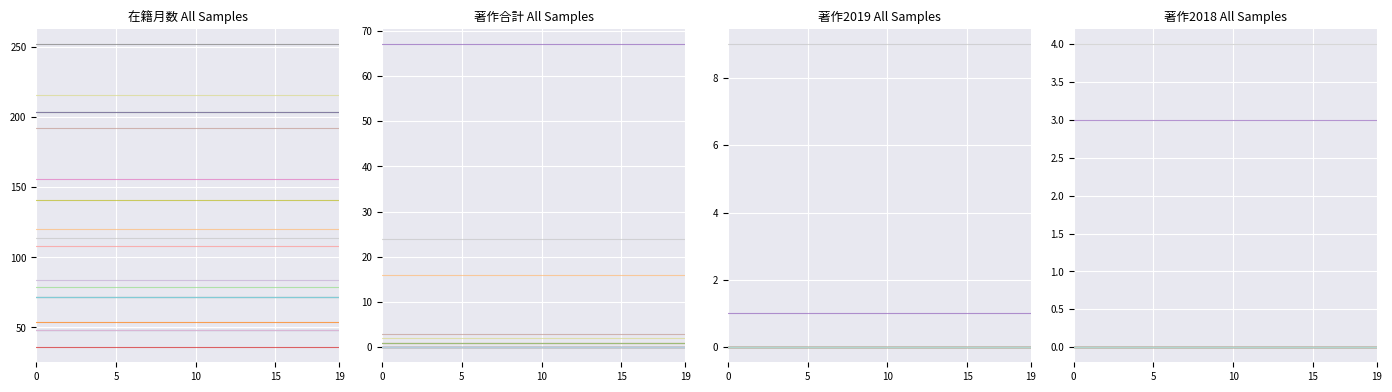

Count the number of categories in the chart.

20